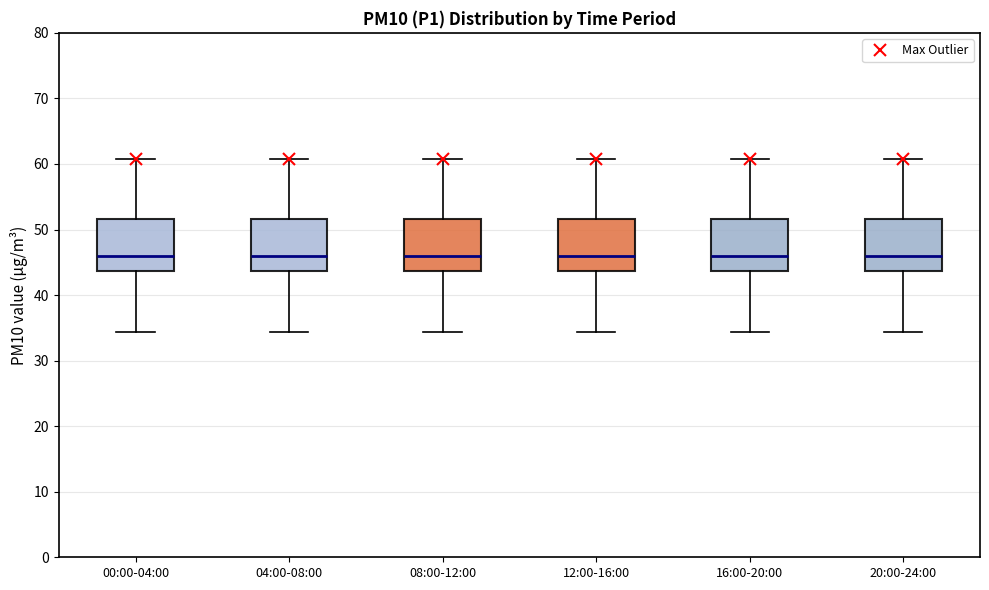

Where is the upper edge of the box for 12:00-16:00 on the y-axis? The values are not printed on the chart, so give them approximately, as read against the axis.

52